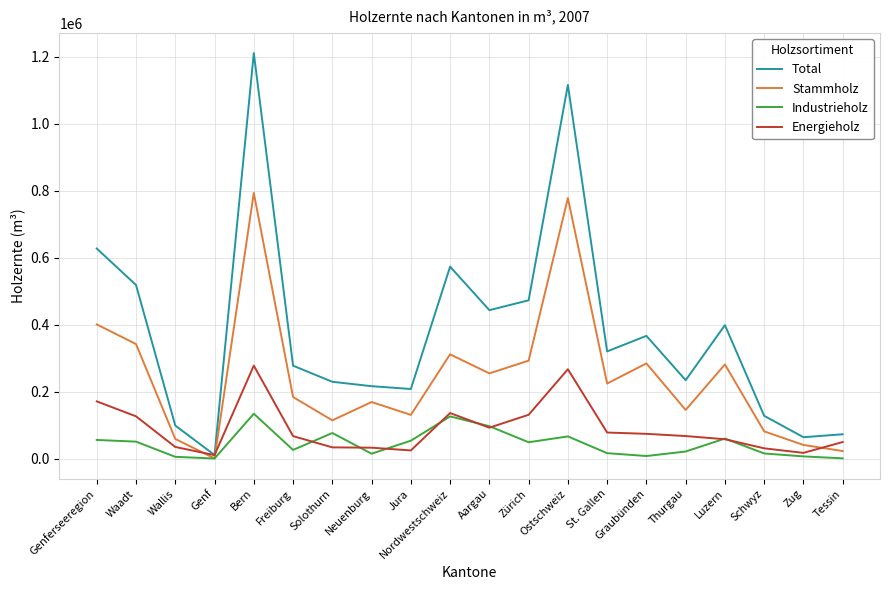

What is the total value across all series at Nordwestschweiz?

1145919